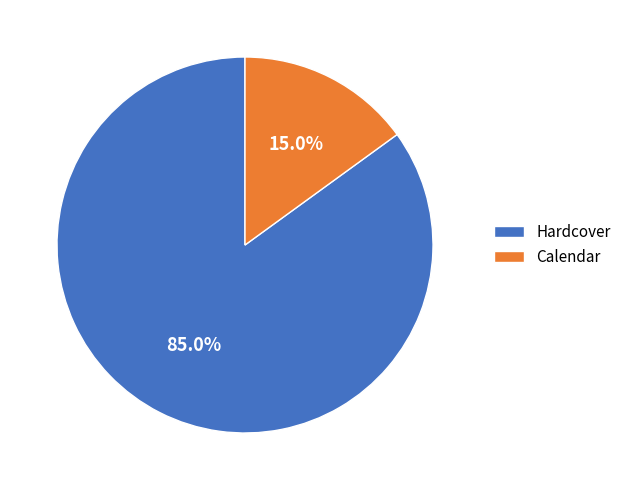

Count the number of slices in the pie.

2